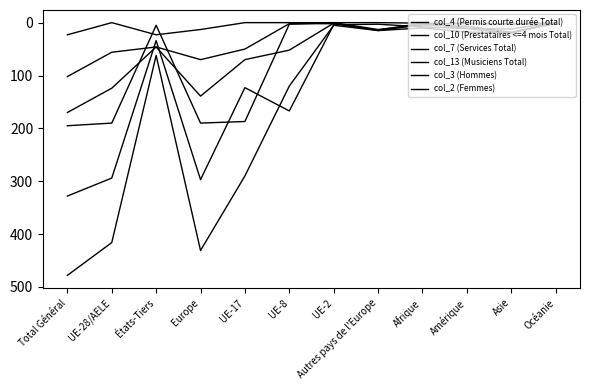

At how many categories does at least one series exceed 120?

5